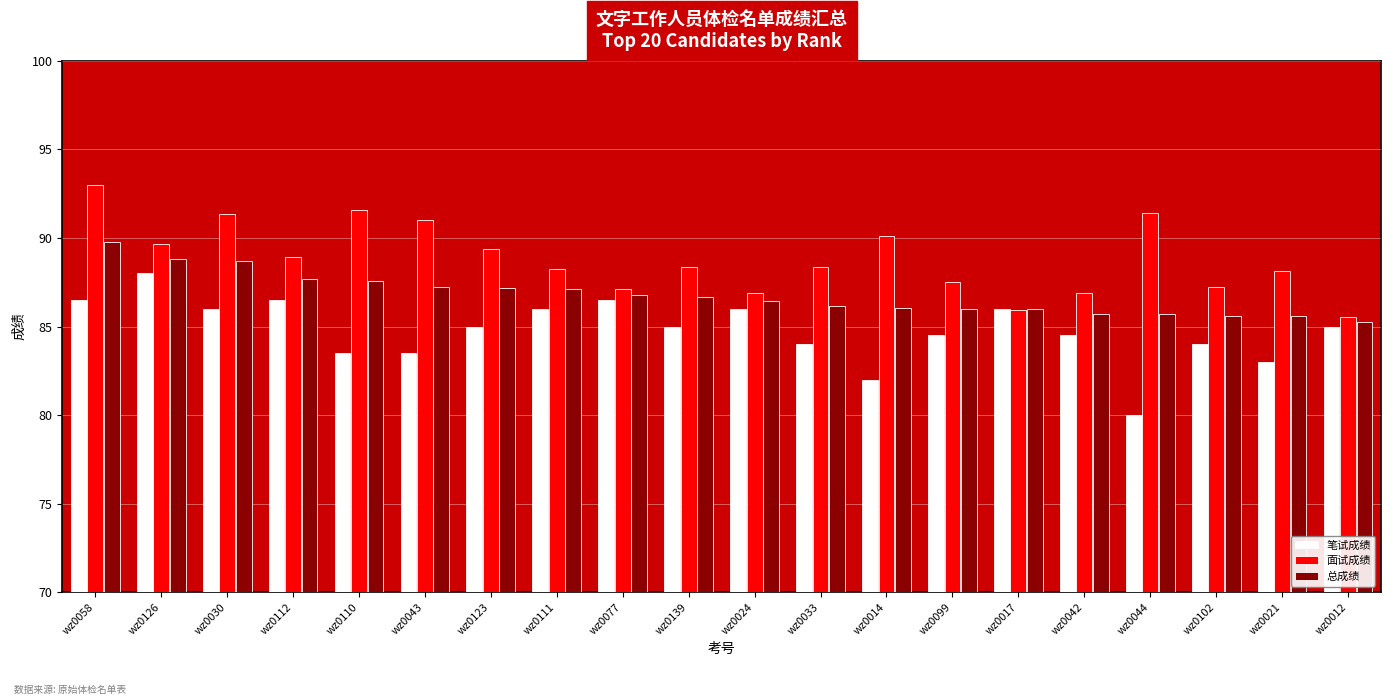

What is the label of the 20th bar from the left?

wz0012